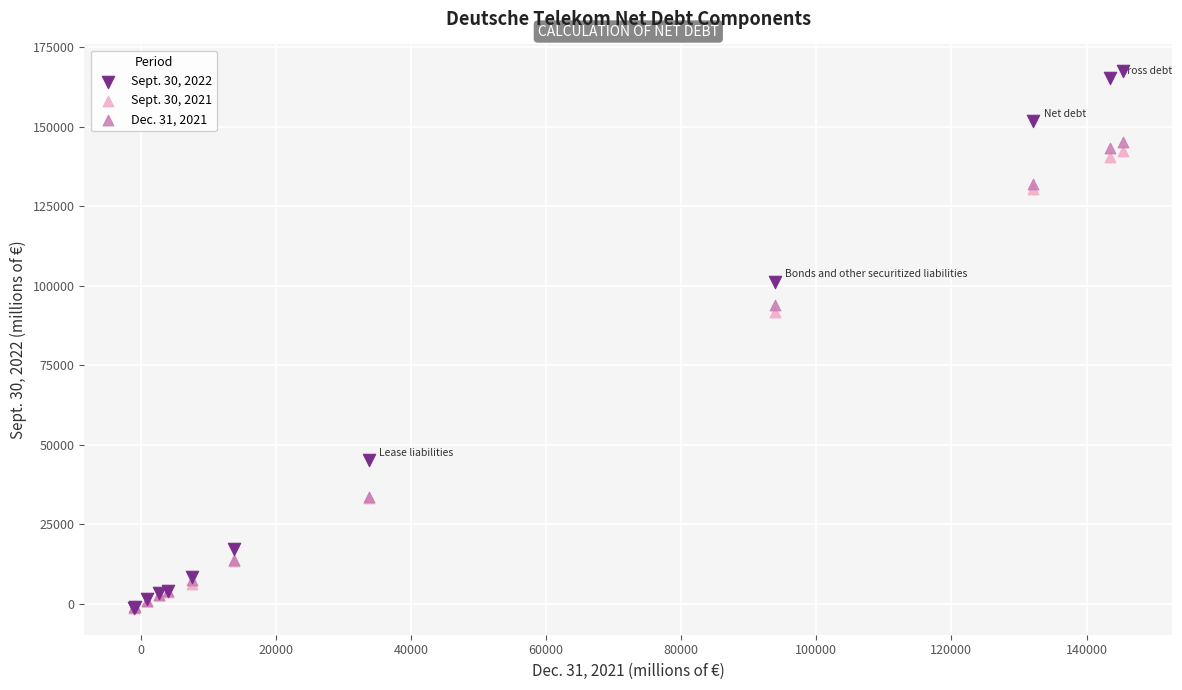

Which series contains the highest Y value?

Sept. 30, 2022